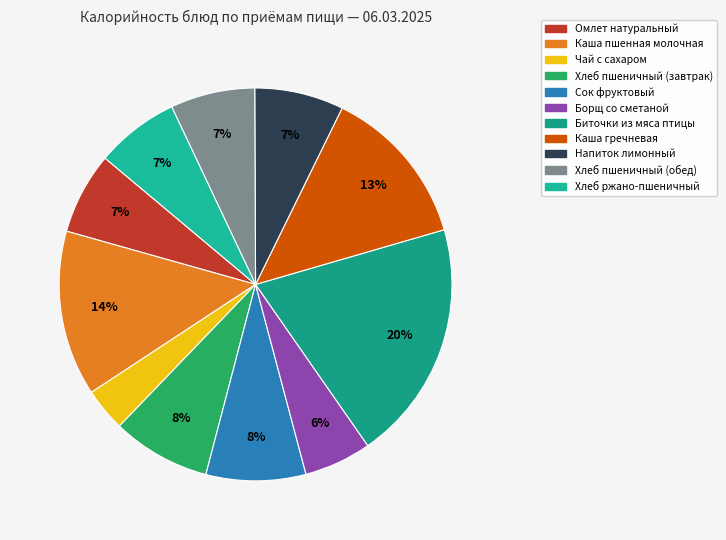

What is the change in value from Чай с сахаром to Хлеб пшеничный (обед)?

+38.1